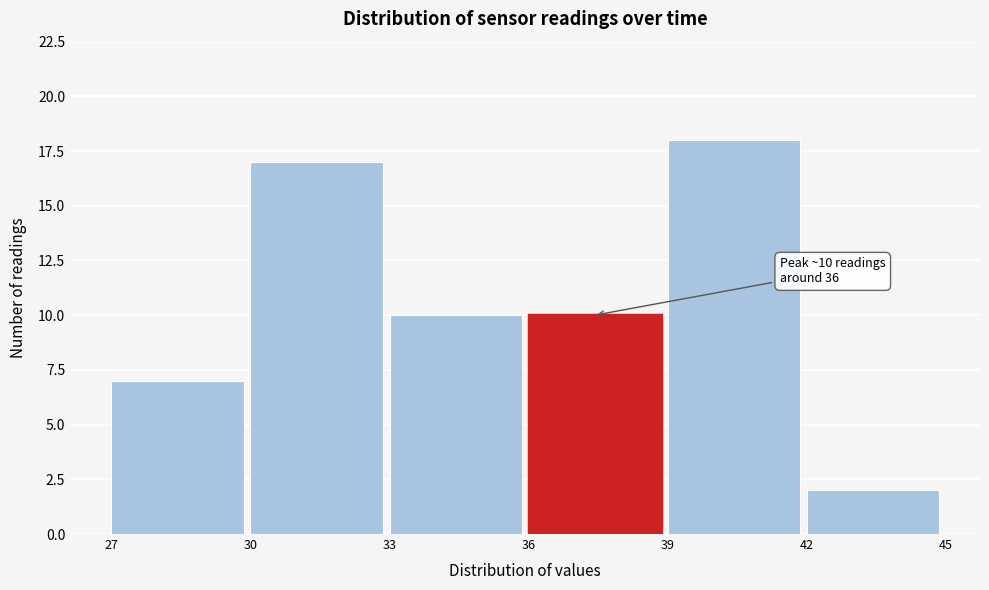

Which range on the x-axis has the tallest bar?

39 to 42